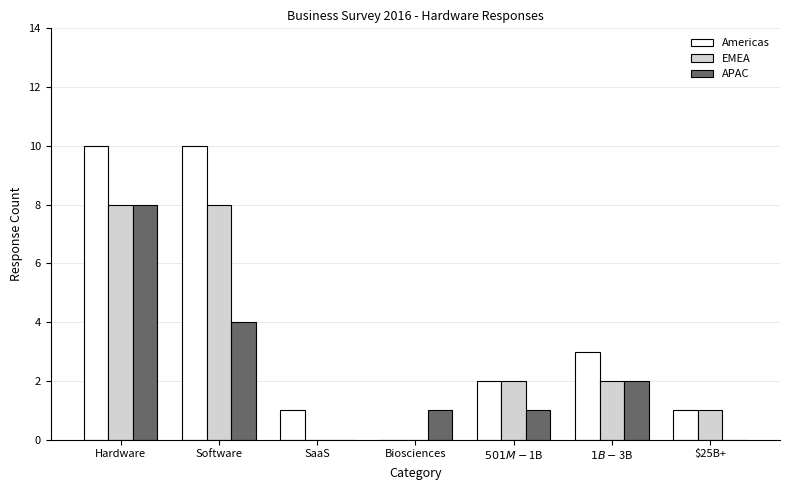

The EMEA series shows 13 at Hardware. True or false?

False